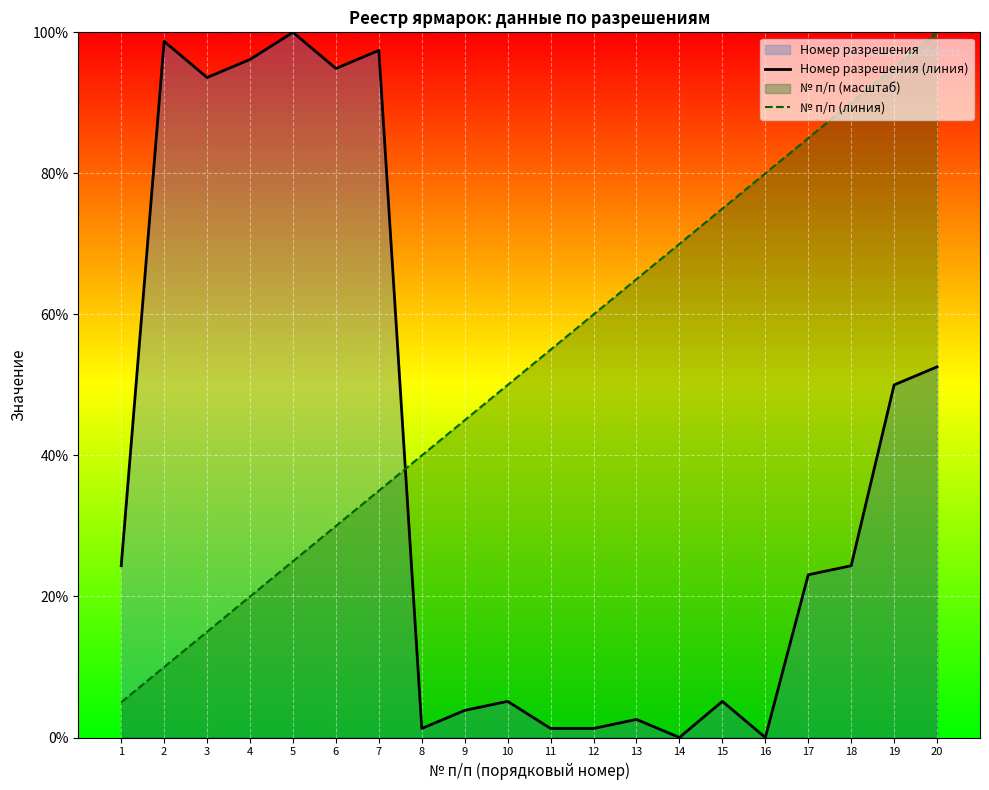

What is the approximate value of № п/п (линия) at 7?

35.0